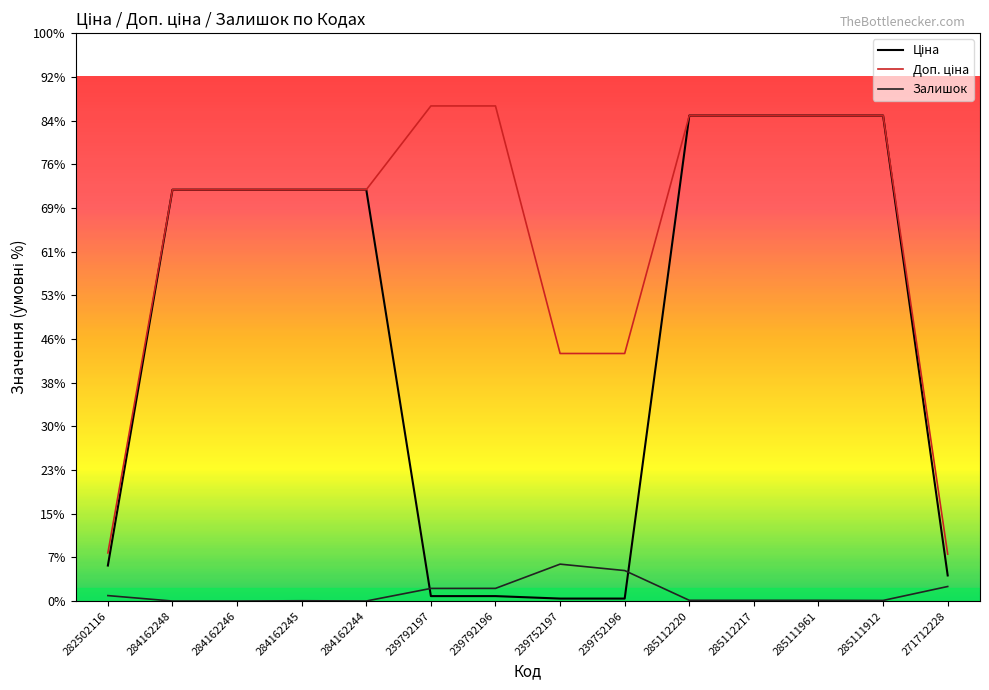

What is the label of the 11th point from the right?

284162245